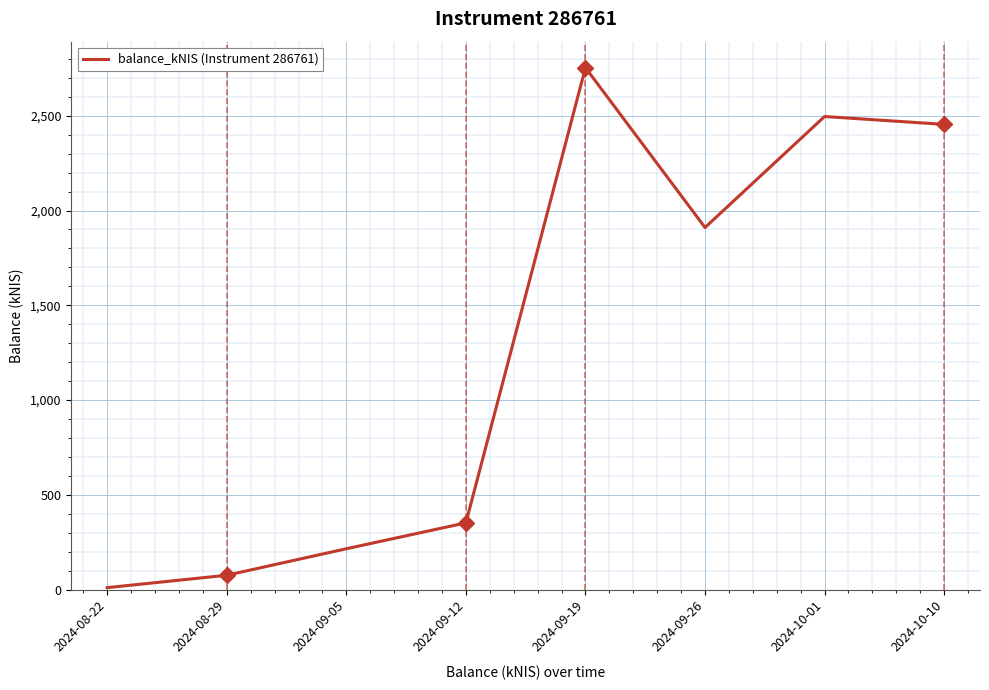

The chart shows a value of 2753.6 at 2024-09-19. True or false?

True